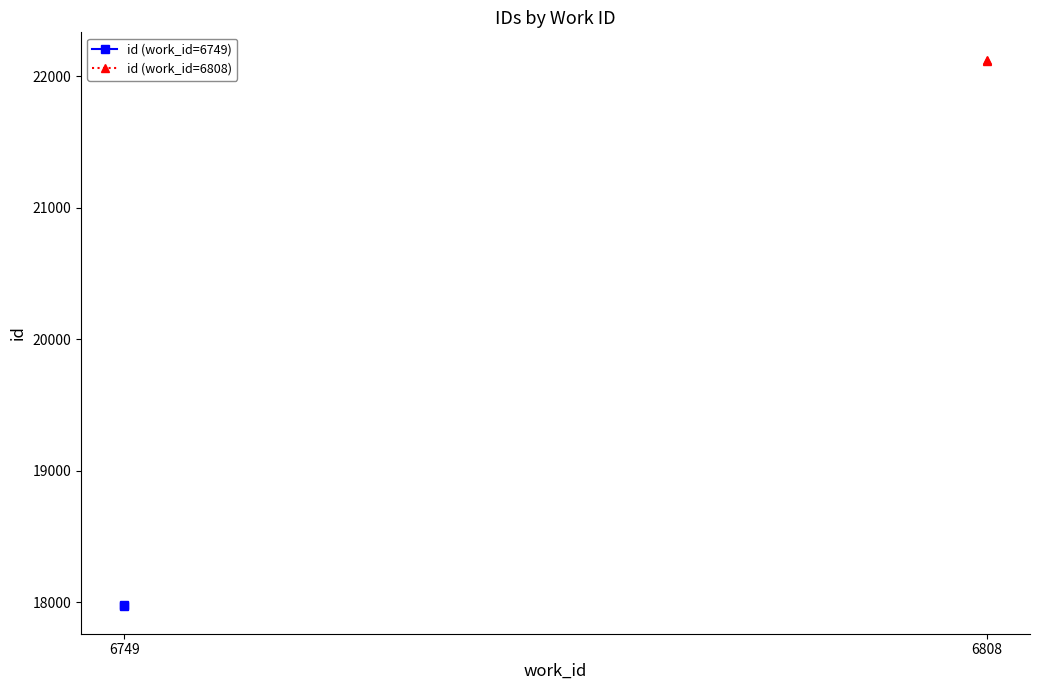

Which series changed the most between 6749 and 6808?

id (work_id=6749)